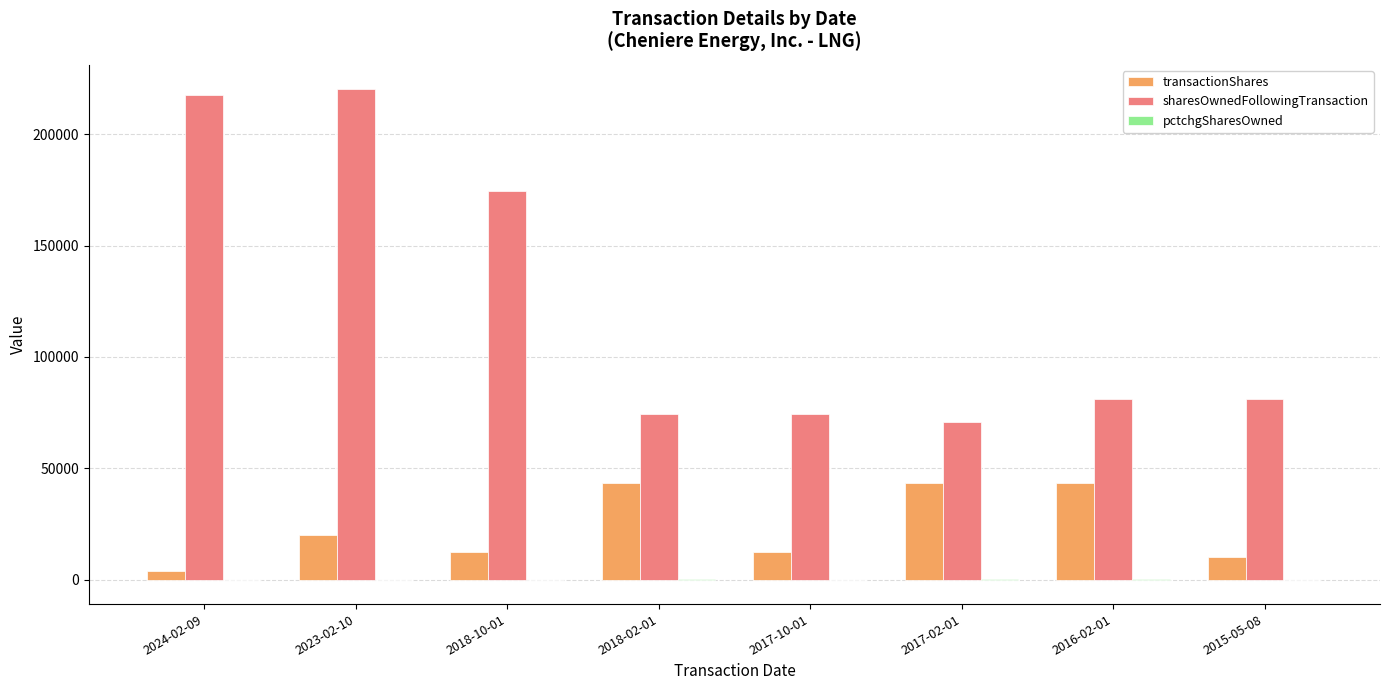

What is the highest value of the sharesOwnedFollowingTransaction series?

220234